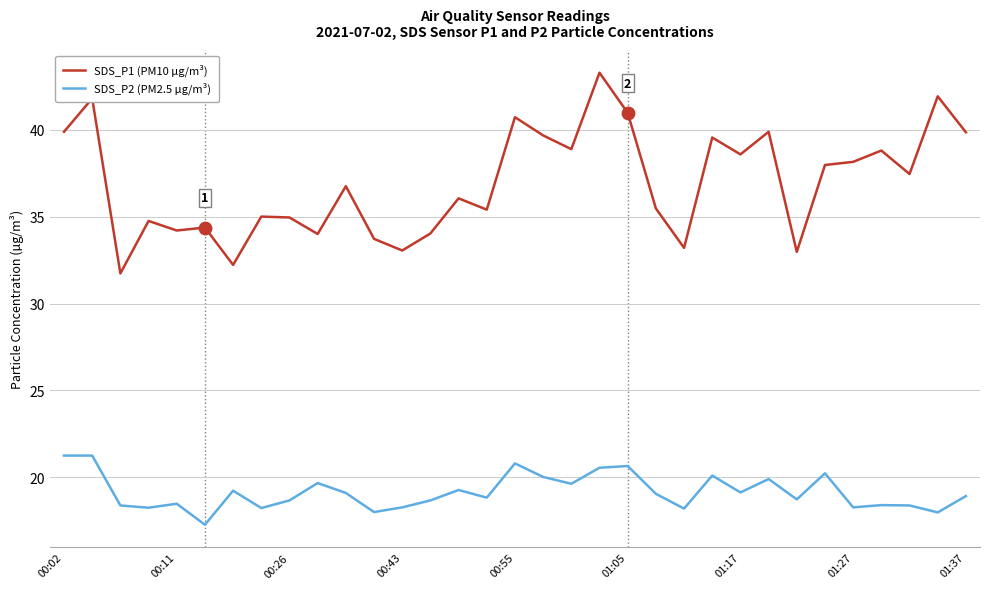

Which series has the largest total across all categories?

SDS_P1 (PM10 µg/m³)